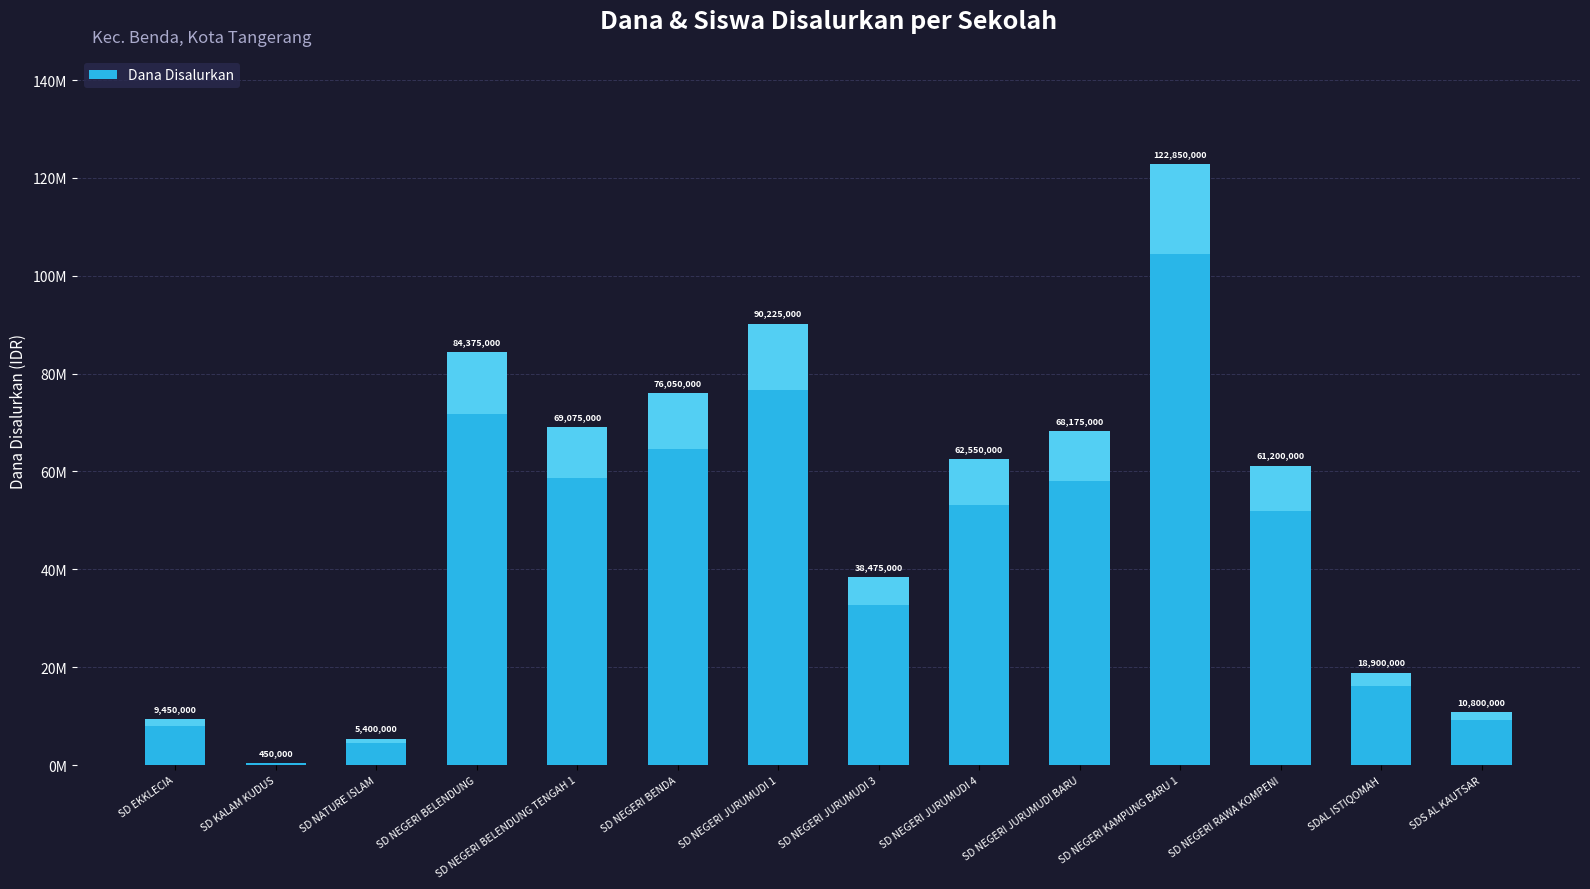

List the labels in order of value, smallest first.

SD KALAM KUDUS, SD NATURE ISLAM, SD EKKLECIA, SDS AL KAUTSAR, SDAL ISTIQOMAH, SD NEGERI JURUMUDI 3, SD NEGERI RAWA KOMPENI, SD NEGERI JURUMUDI 4, SD NEGERI JURUMUDI BARU, SD NEGERI BELENDUNG TENGAH 1, SD NEGERI BENDA, SD NEGERI BELENDUNG, SD NEGERI JURUMUDI 1, SD NEGERI KAMPUNG BARU 1